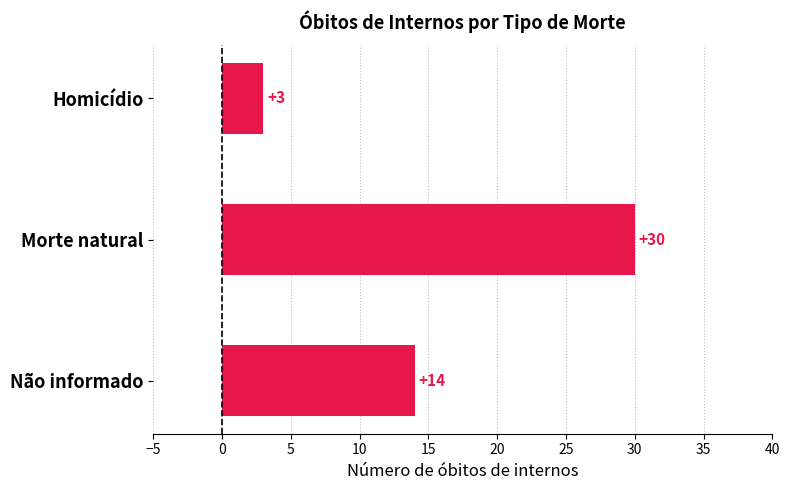

Is it true that the value at Homicídio is 5?

False